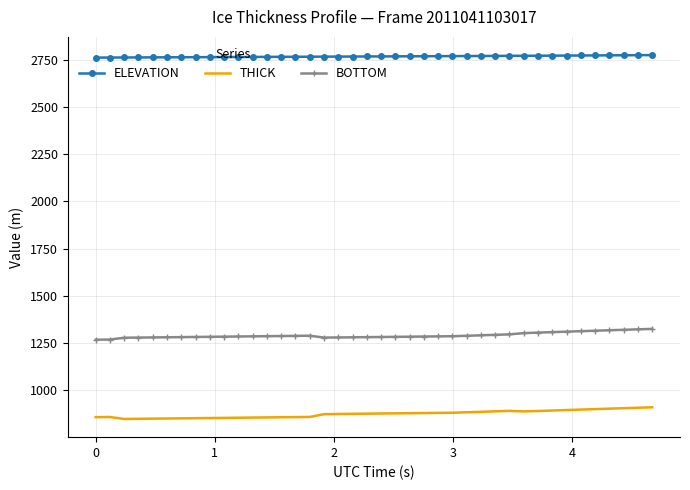

Which series has the largest total across all categories?

ELEVATION